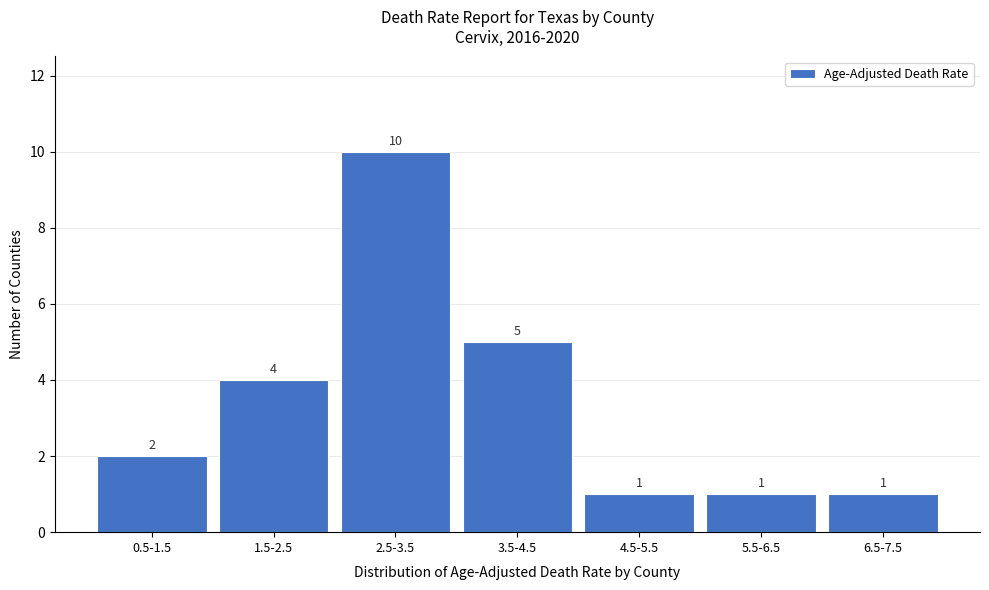

Reading left to right, list all the values displayed in this chart.

0.5-1.5=2	1.5-2.5=4	2.5-3.5=10	3.5-4.5=5	4.5-5.5=1	5.5-6.5=1	6.5-7.5=1